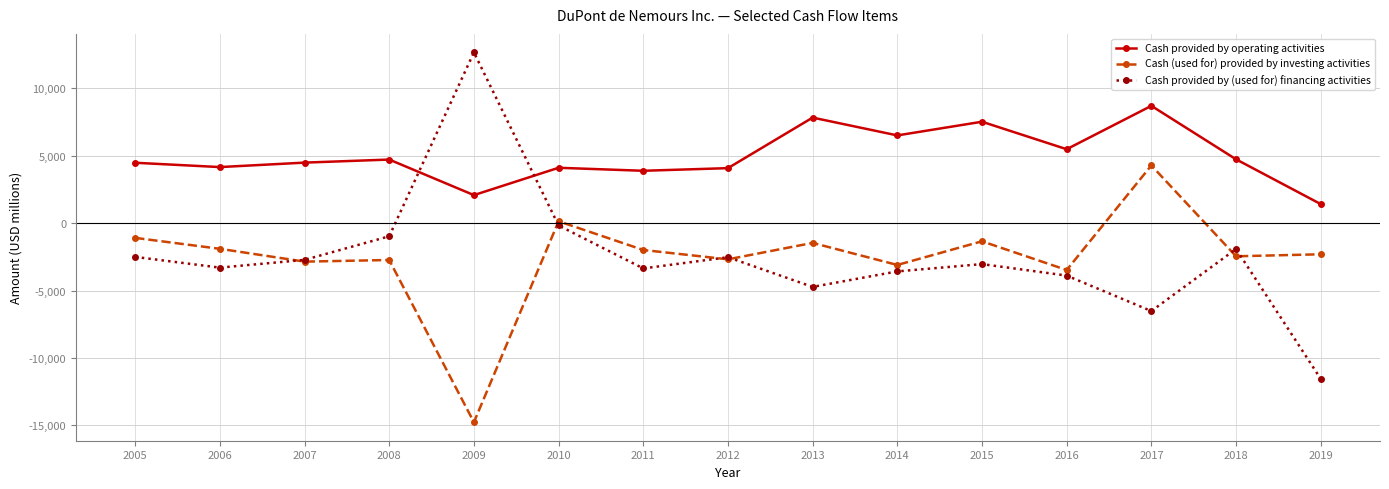

What is the average value of the Cash provided by (used for) financing activities series?

-2544